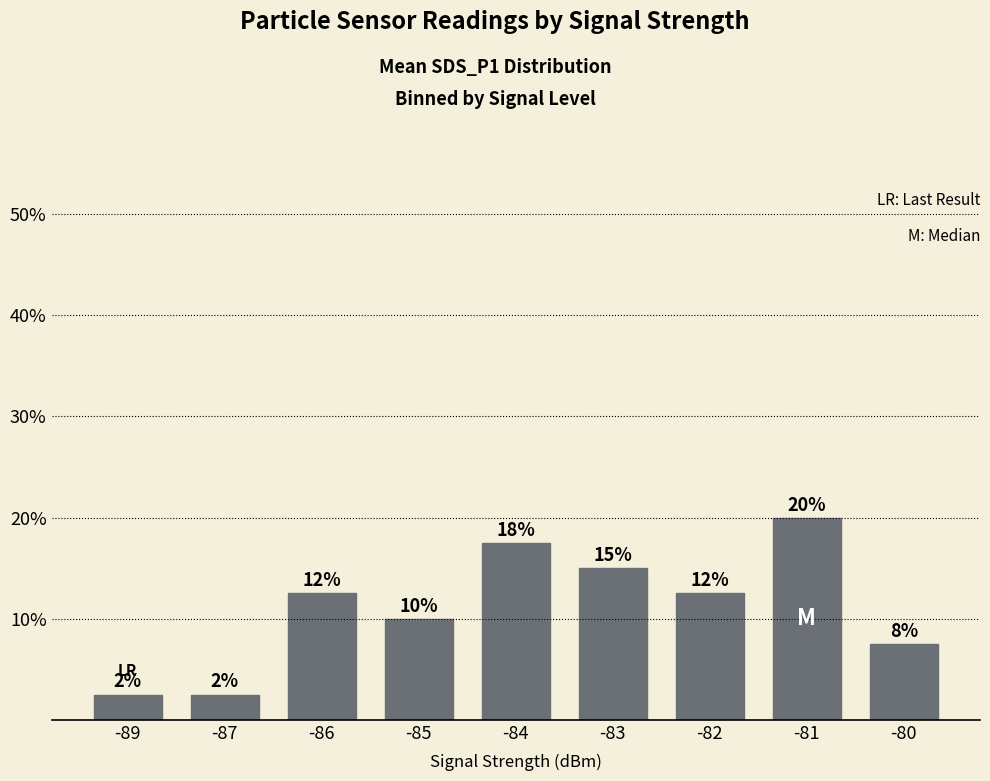

What is the sum of all values?

100.0